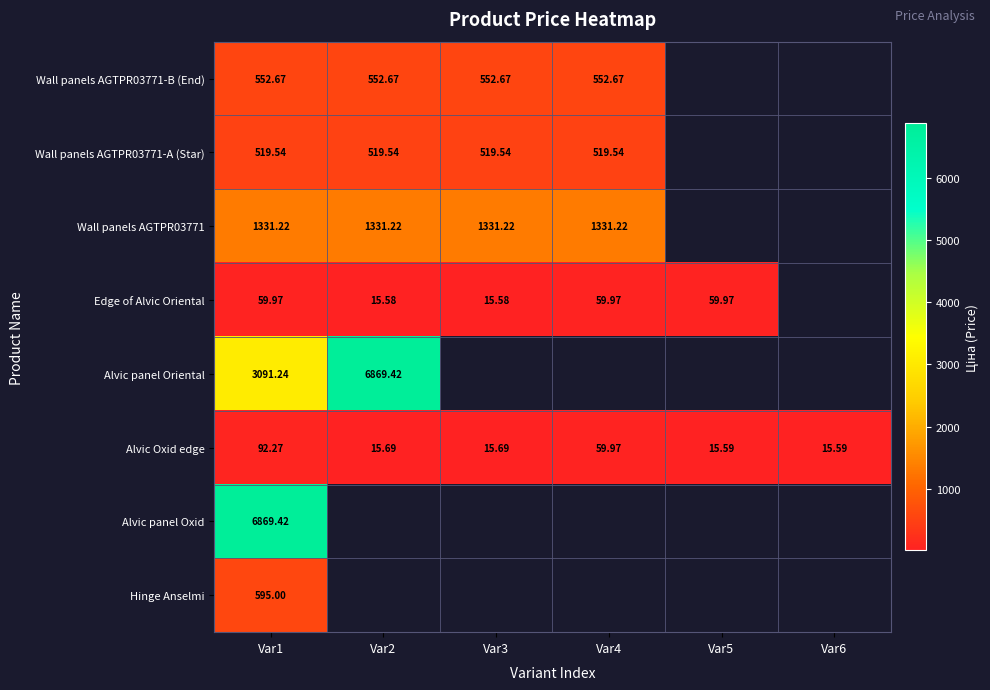

Is the value of Edge of Alvic Oriental at Var5 greater than the value of Wall panels AGTPR03771-A (Star) at Var3?

No